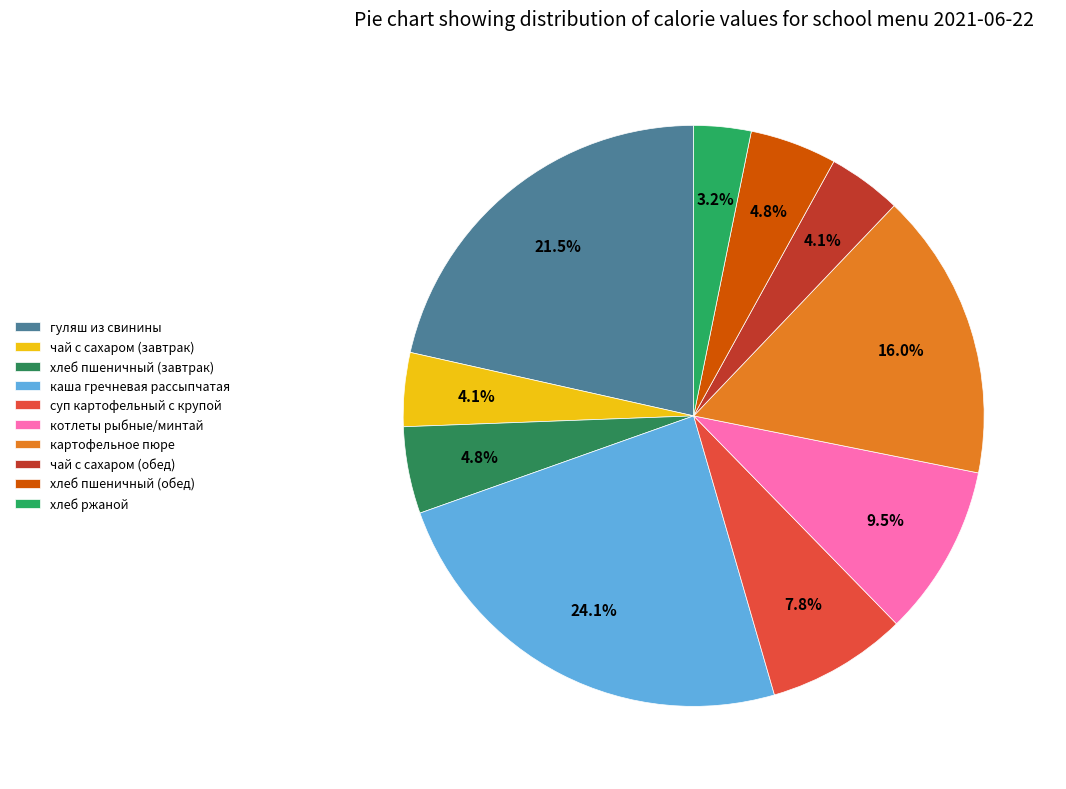

Between котлеты рыбные/минтай and хлеб ржаной, which is larger?

котлеты рыбные/минтай